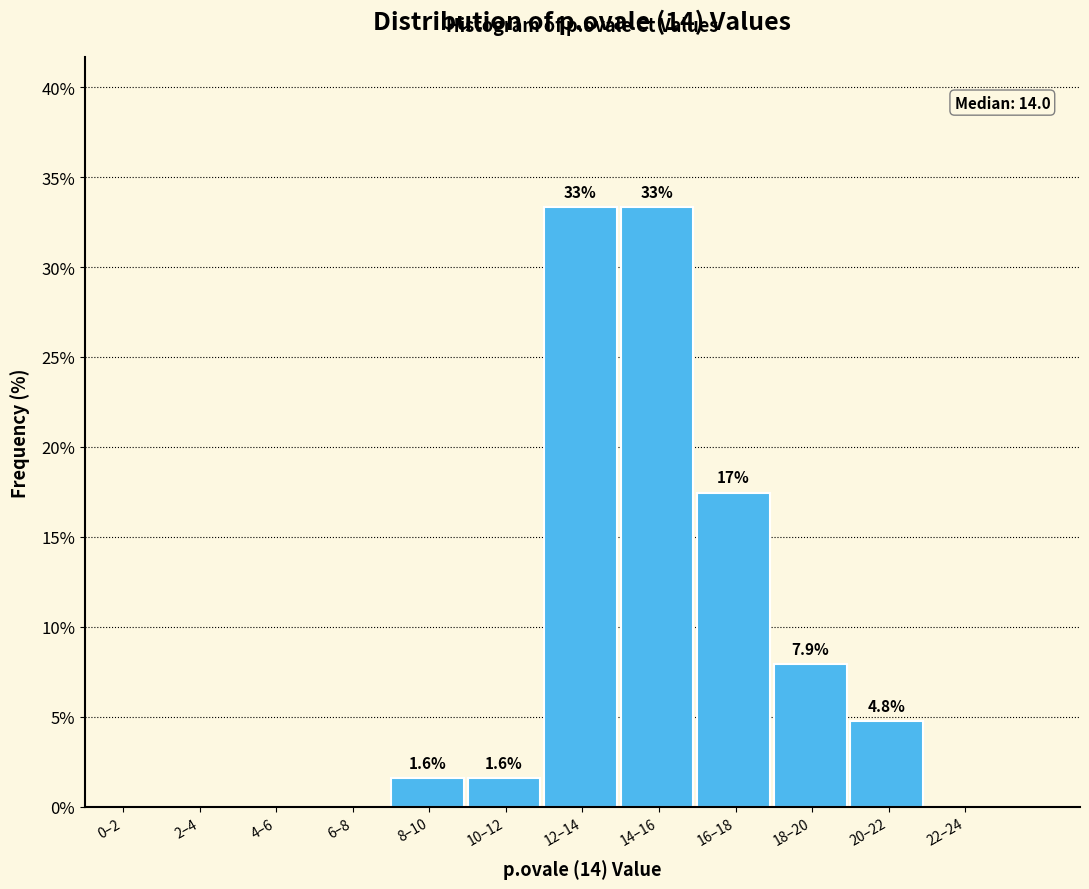

Reading left to right, extract all data points from this chart.

0–2=0.0	2–4=0.0	4–6=0.0	6–8=0.0	8–10=1.6	10–12=1.6	12–14=33.3	14–16=33.3	16–18=17.5	18–20=7.9	20–22=4.8	22–24=0.0